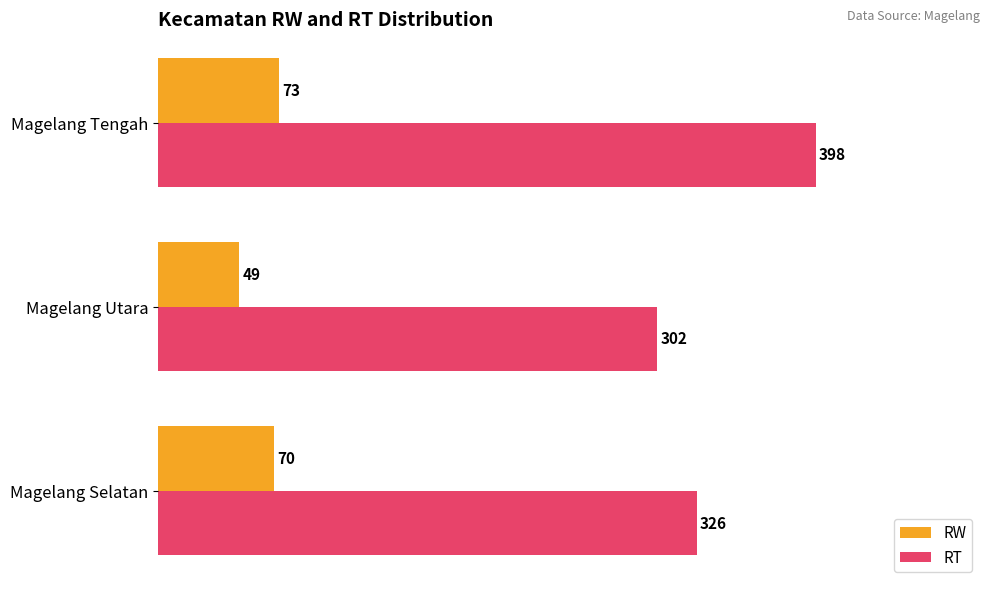

Which series changed the most between Magelang Selatan and Magelang Tengah?

RT